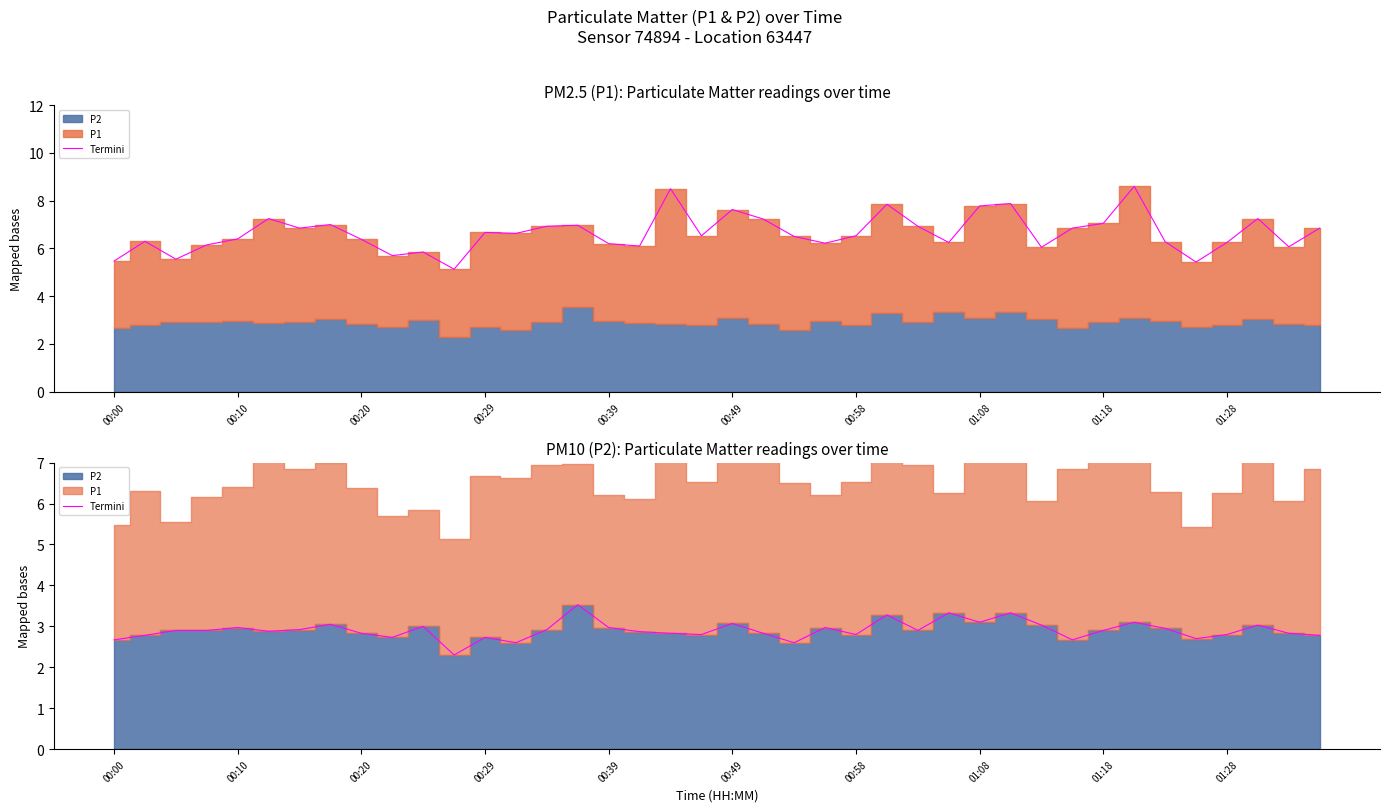

What is the value of the 26th point from the left?

3.3